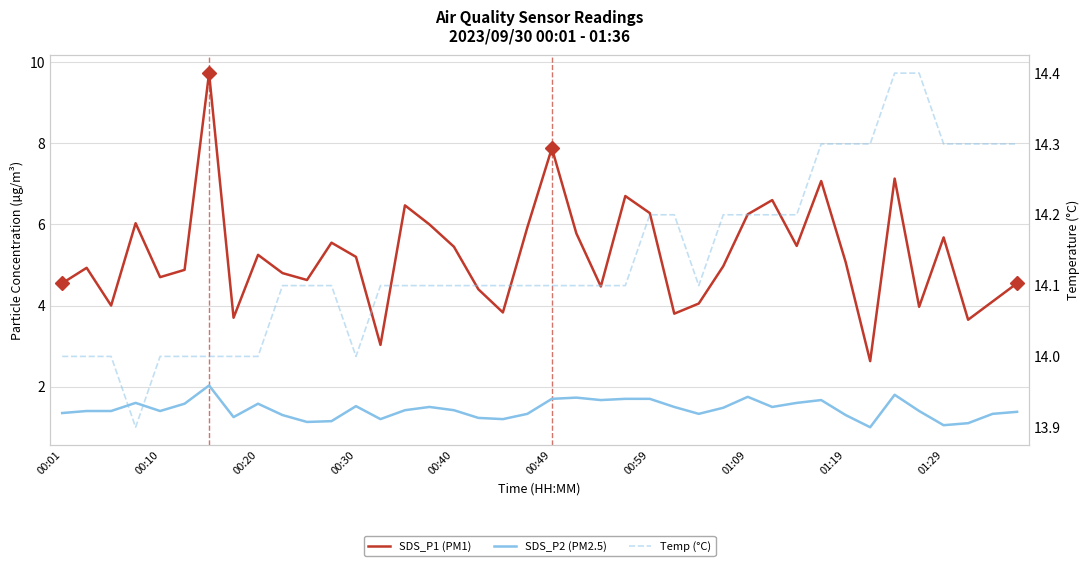

How many data points in SDS_P1 (PM1) are above 5?

20